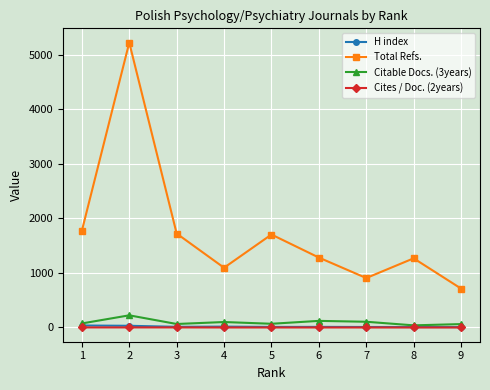

What is the average value of the Total Refs. series?

1745